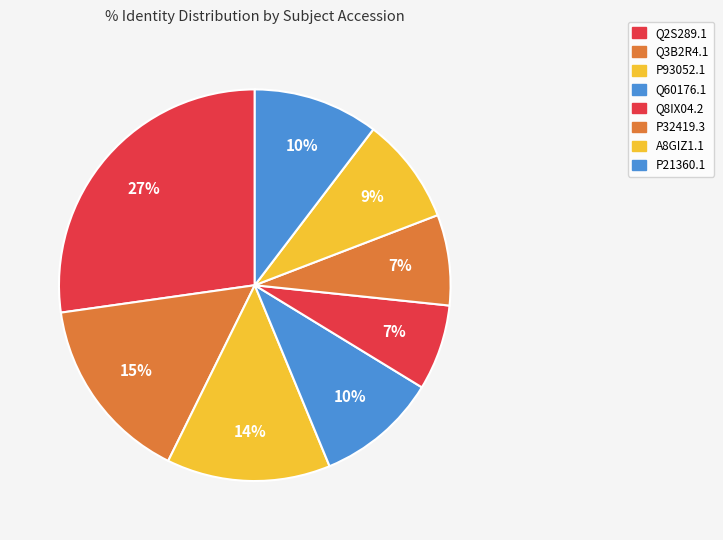

To the nearest percent, what portion does Q2S289.1 represent?

27%